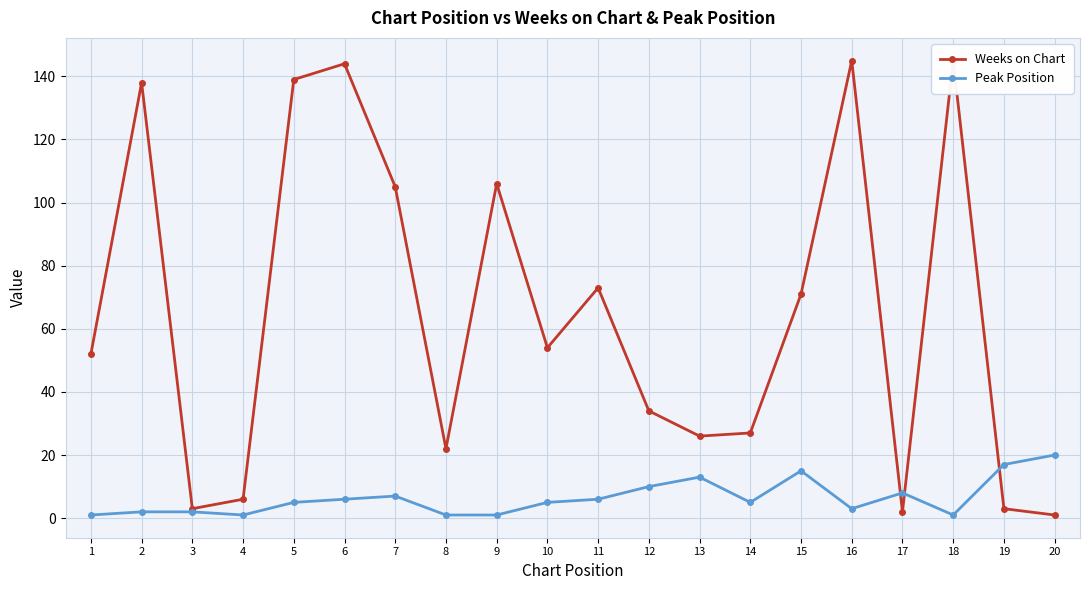

What is the maximum value for Peak Position?

20